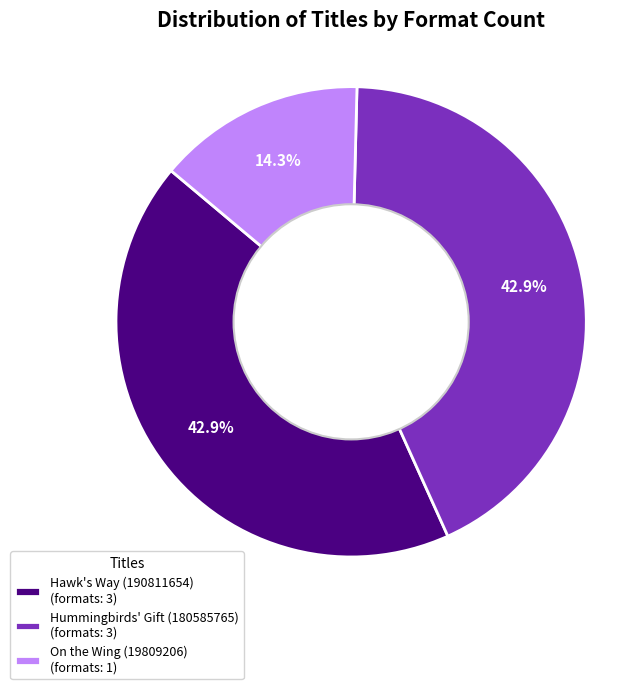

What is the ratio of the value at On the Wing (19809206) to the value at Hummingbirds' Gift (180585765)?

0.3